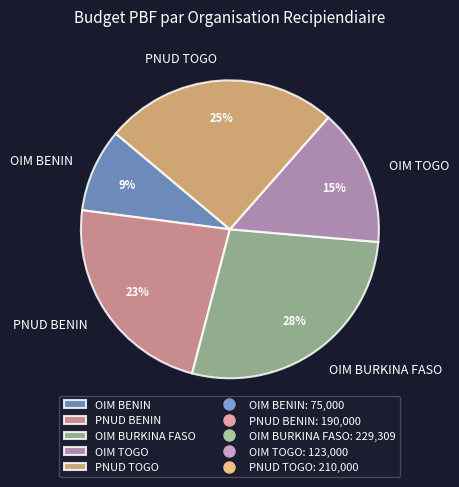

What percentage is the OIM BENIN slice, to the nearest percent?

9%